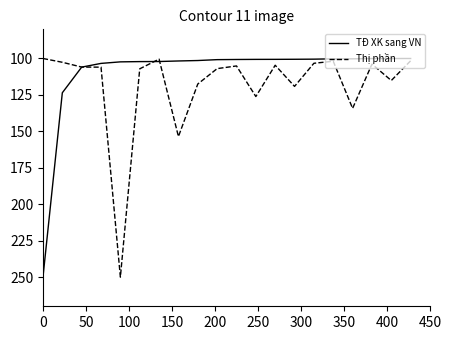

Which series has the largest total across all categories?

Thị phần